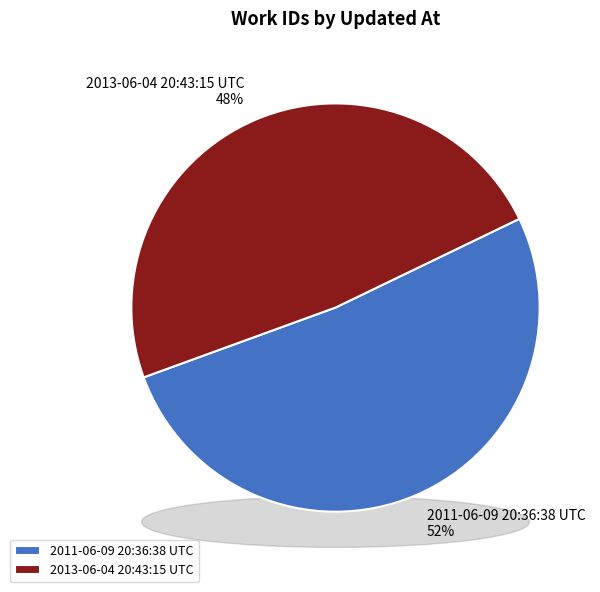

How many slices are in this pie chart?

2